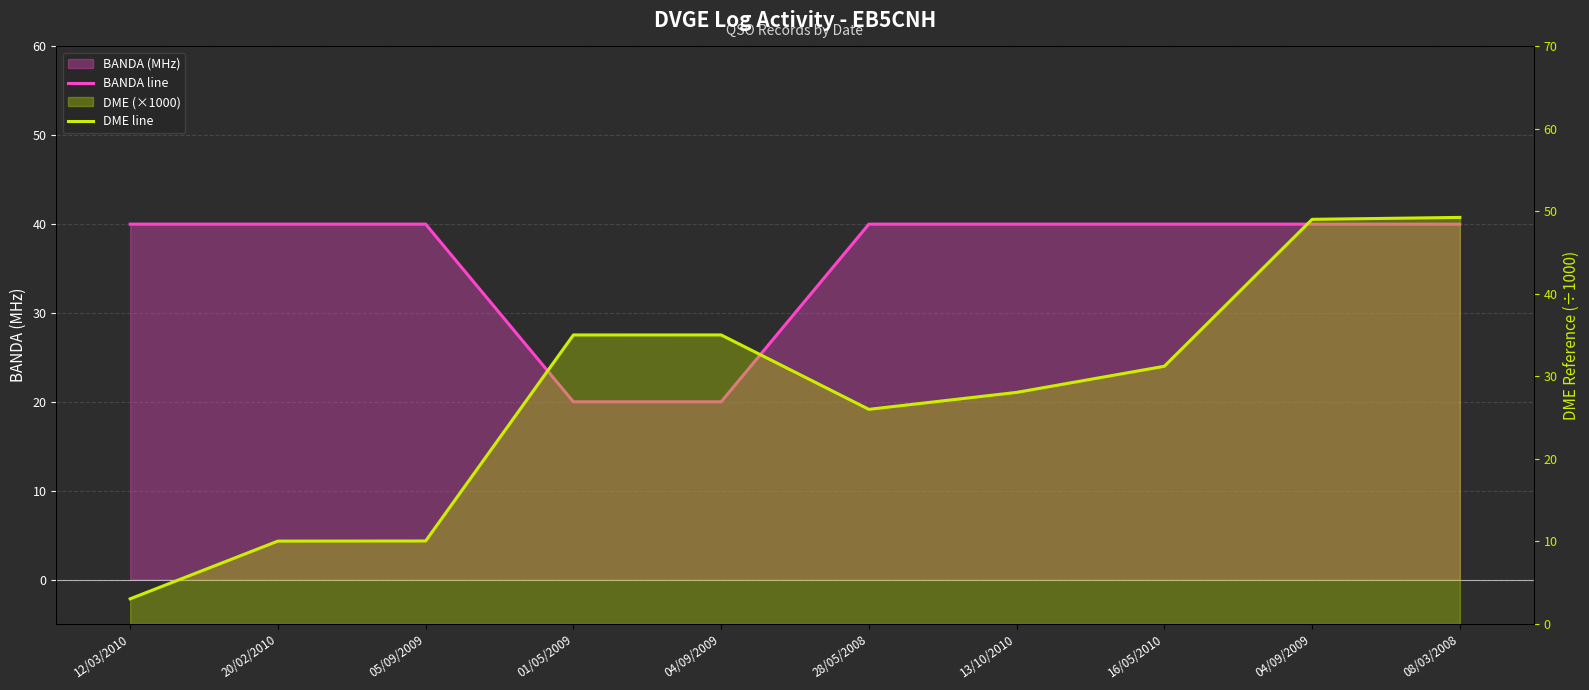

Rank the series by their maximum value, from highest to lowest.

DME line, BANDA line